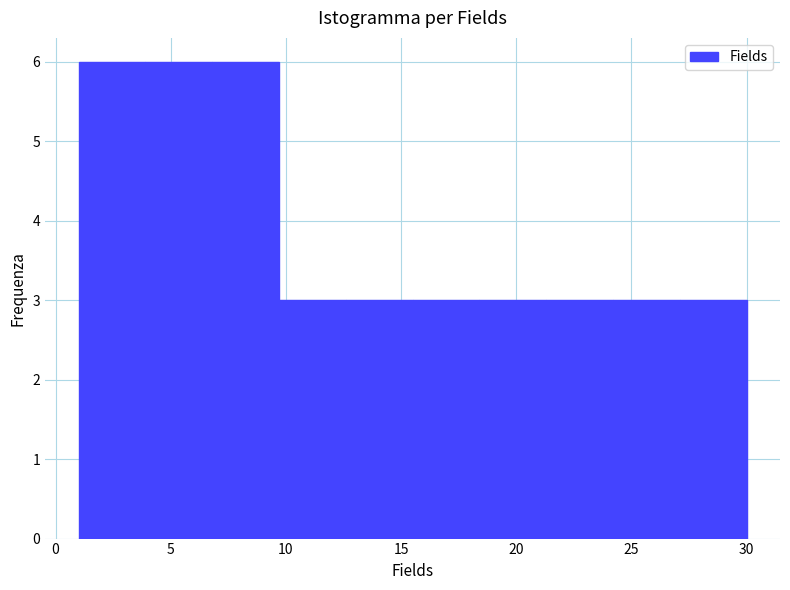

Reading left to right, list every bar in this chart as the range it spans on the x-axis followed by its height. Neither the bar edges nor the heights are printed on the chart, so give them approximately, as read against the axes.

1.0 to 3.9: 6
3.9 to 6.8: 6
6.8 to 9.7: 6
9.7 to 12.6: 3
12.6 to 15.5: 3
15.5 to 18.4: 3
18.4 to 21.3: 3
21.3 to 24.2: 3
24.2 to 27.1: 3
27.1 to 30.0: 3